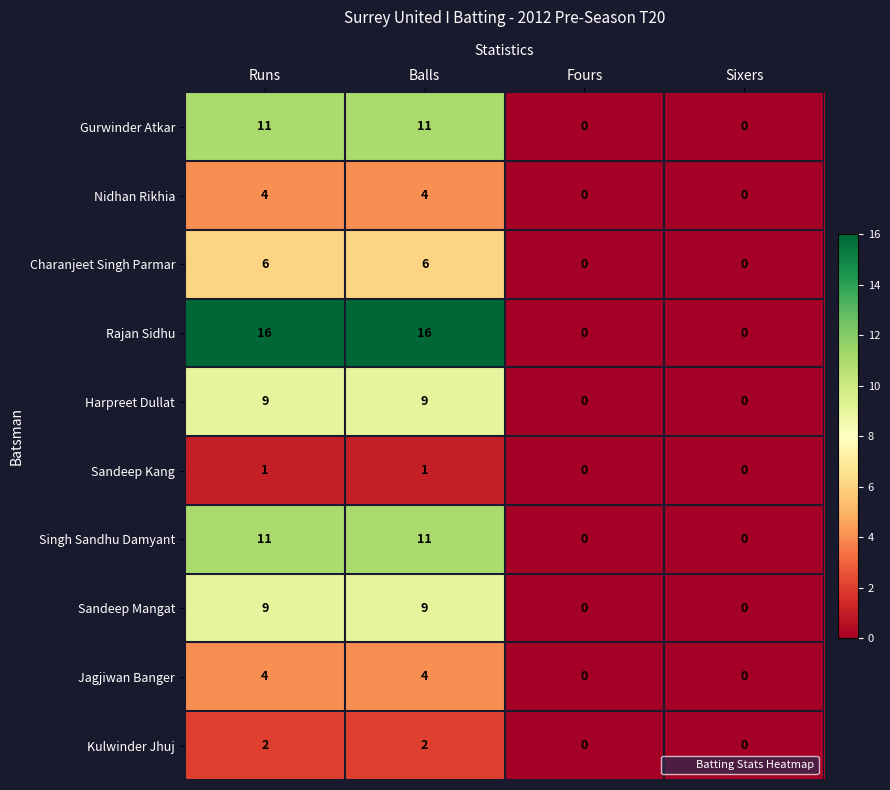

Between Runs and Fours, which series saw the biggest shift?

Rajan Sidhu